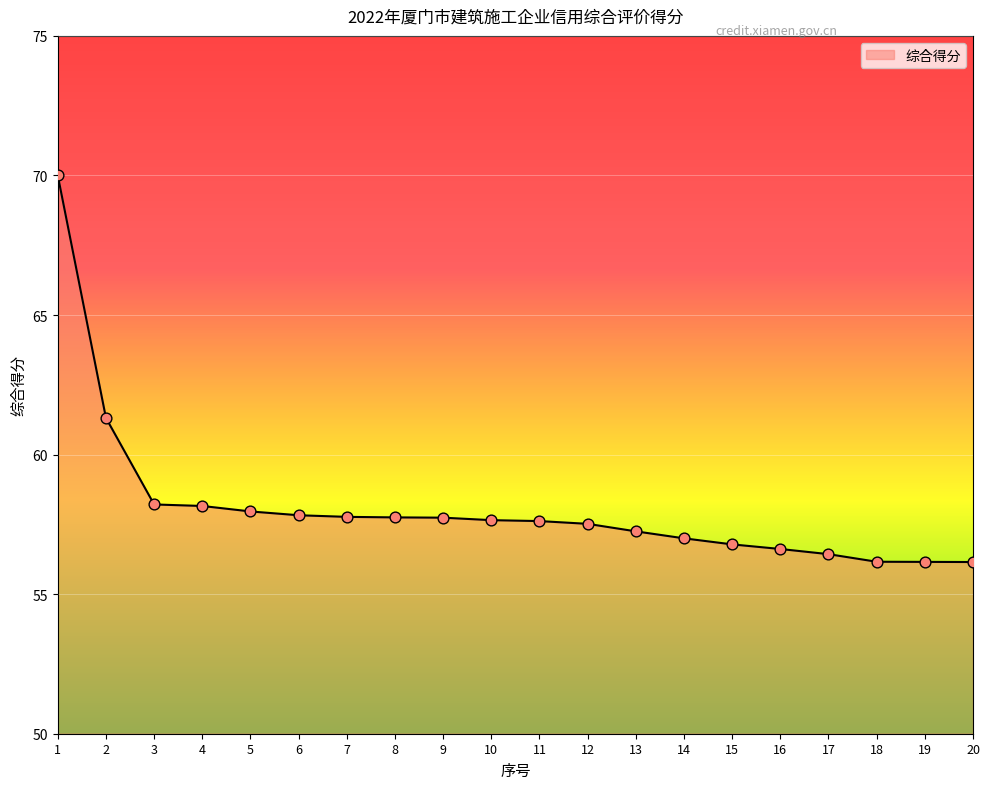

Approximately how many times larger is the value at 14 compared to 8?

1.0